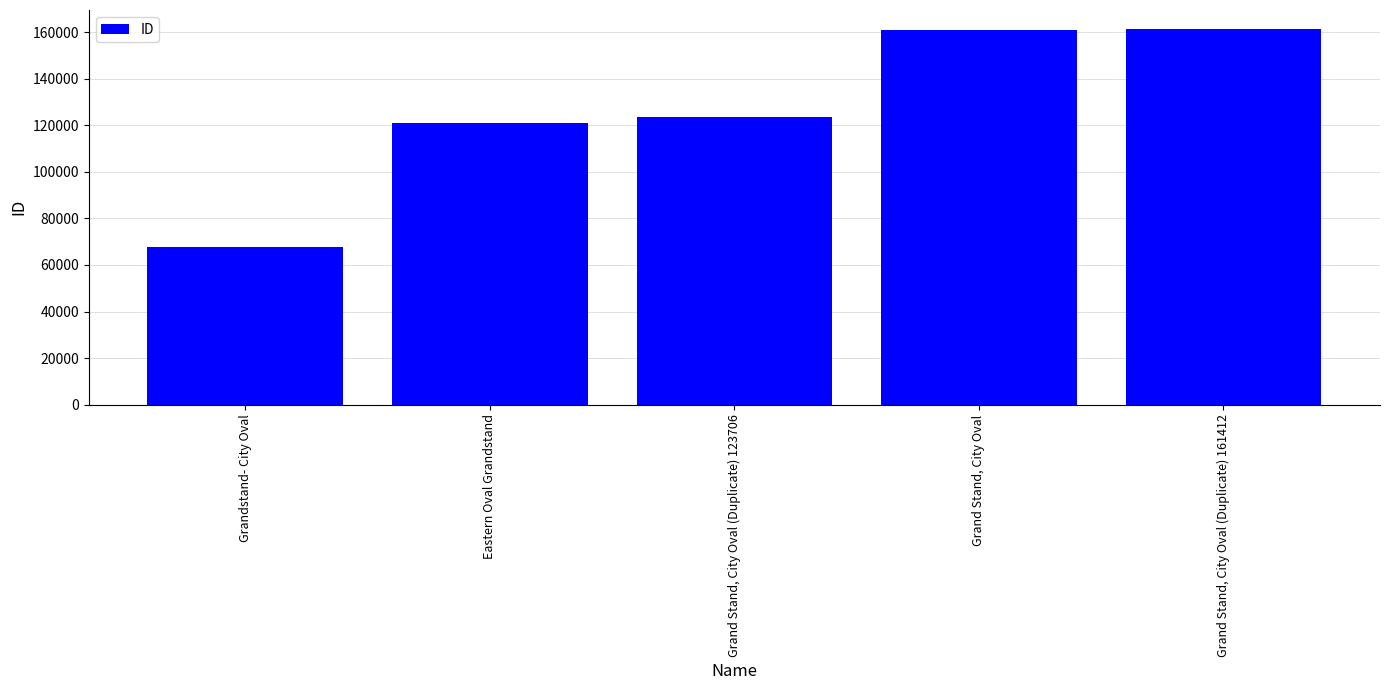

How many data points are less than 123706?

2